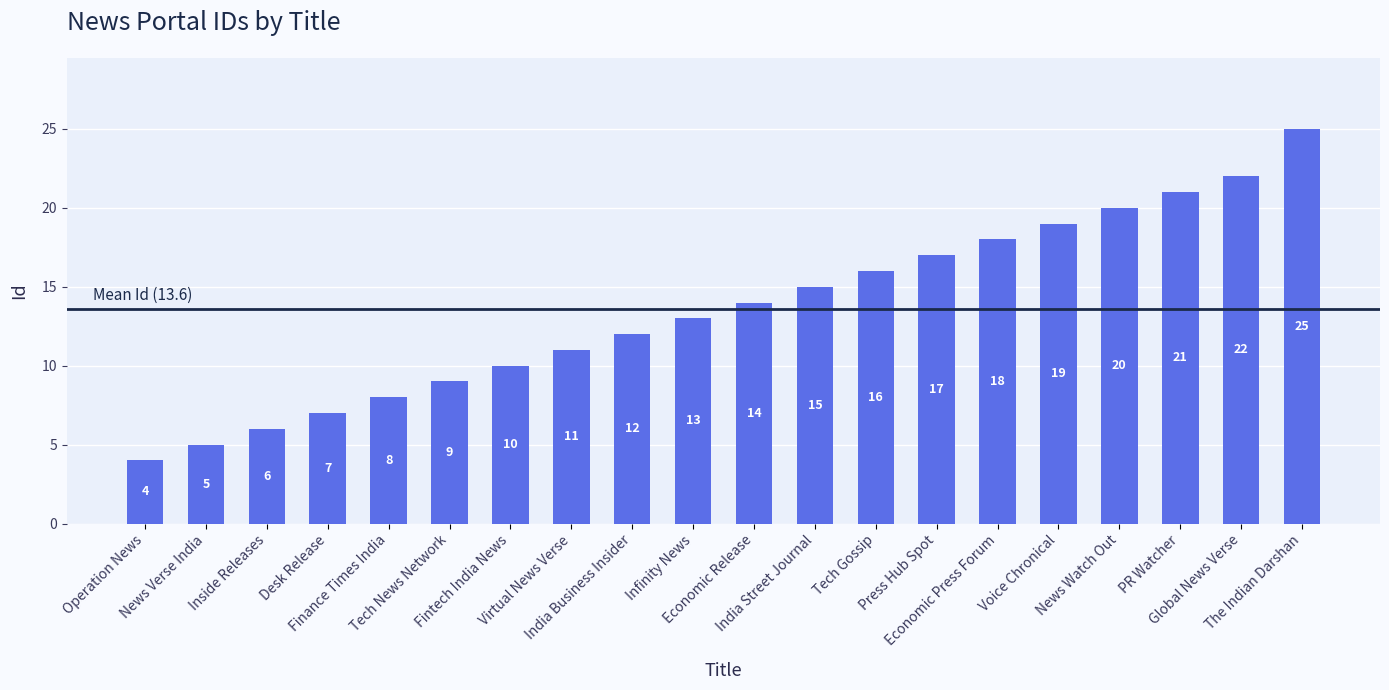

Which label corresponds to the smallest value in the chart?

Operation News